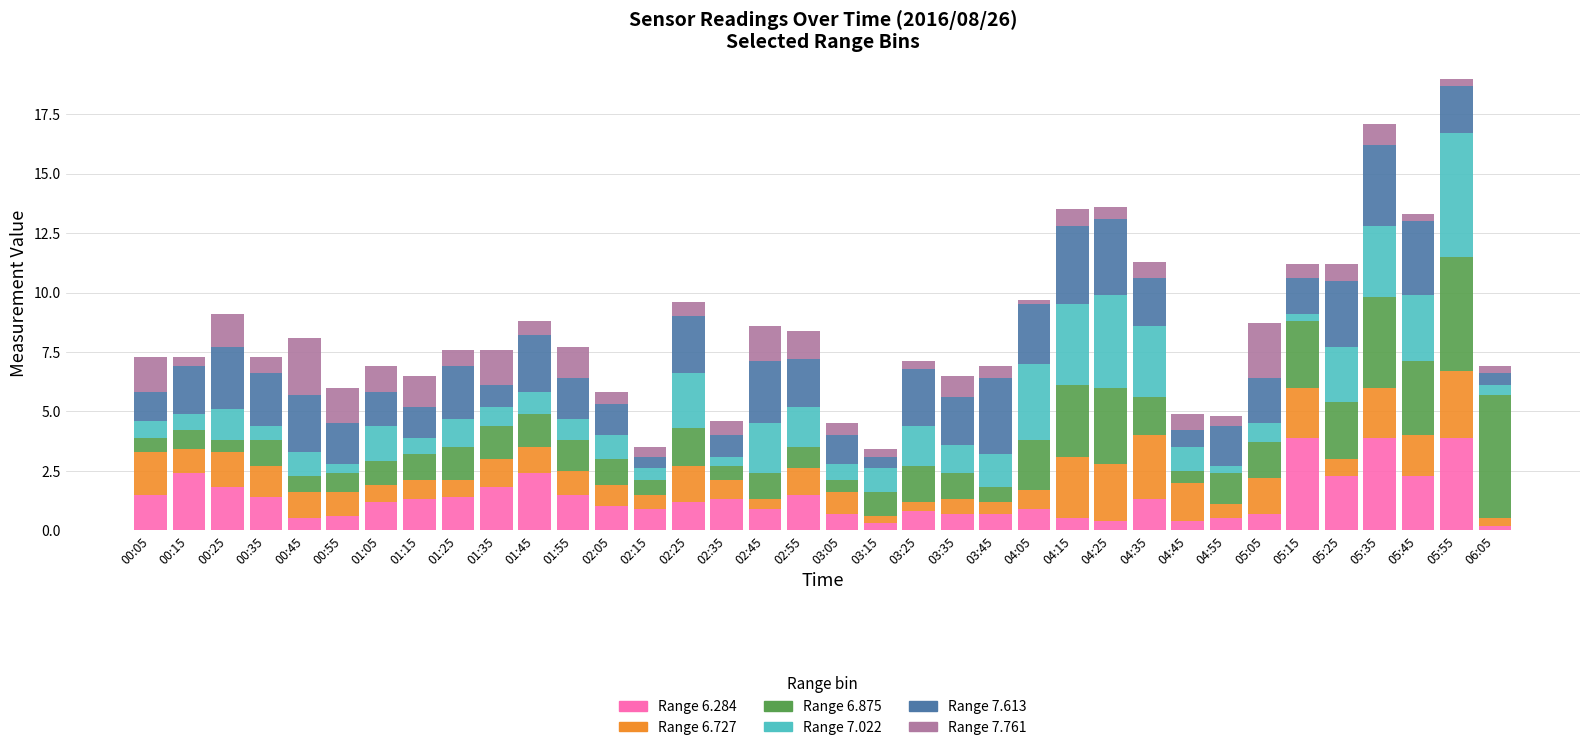

What is the total value across all series at 03:45?

6.9